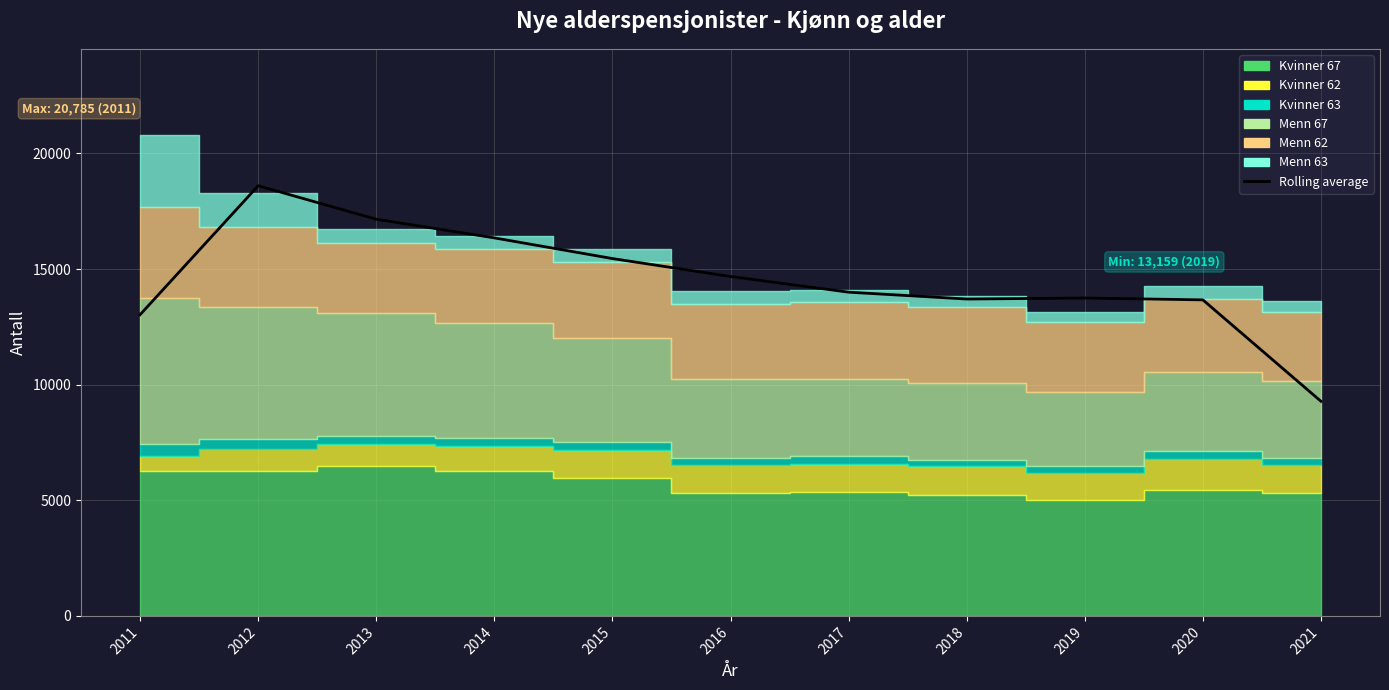

List the labels in order of value, largest first.

2012, 2013, 2014, 2015, 2016, 2017, 2019, 2018, 2020, 2011, 2021